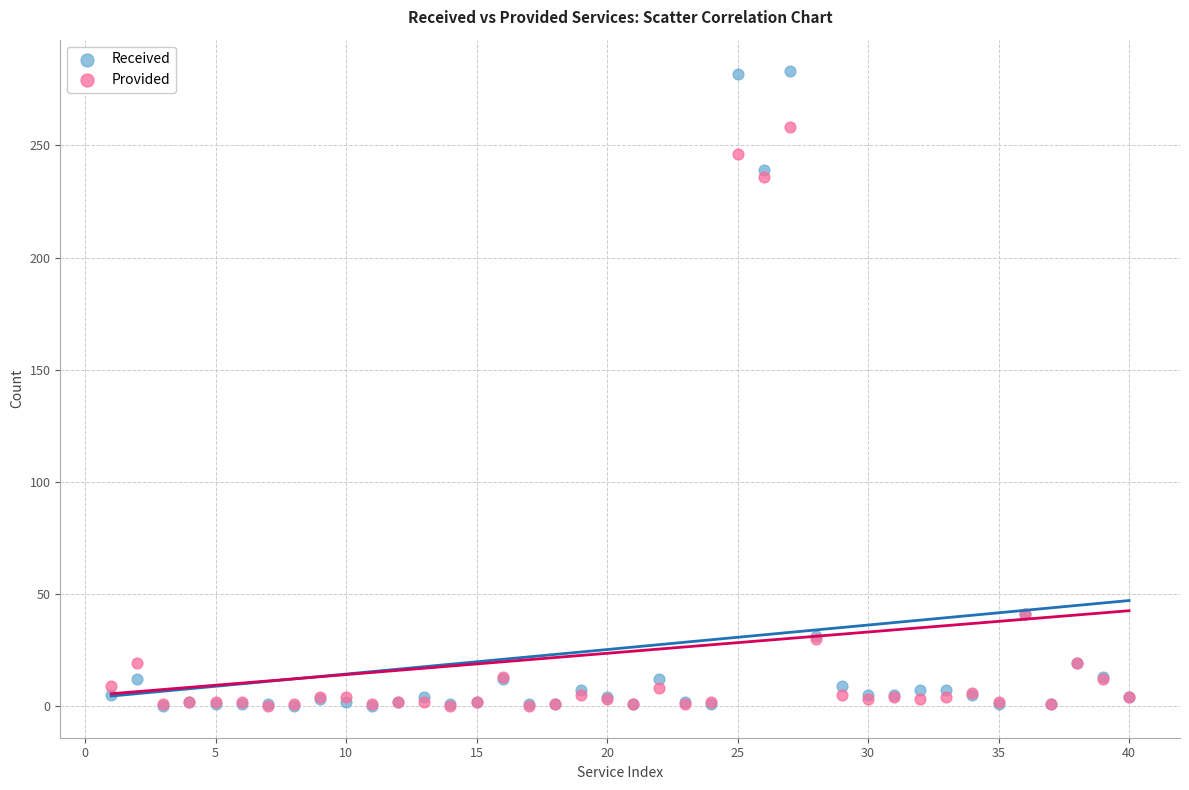

What are all the series names shown in the legend?

Received, Provided